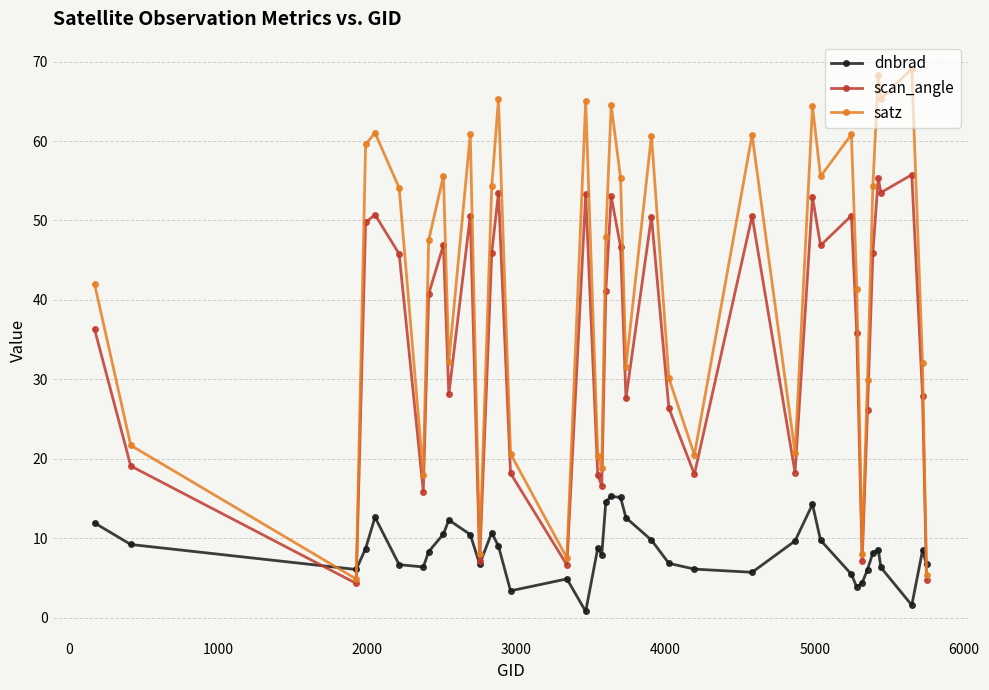

Which series has the largest total across all categories?

satz